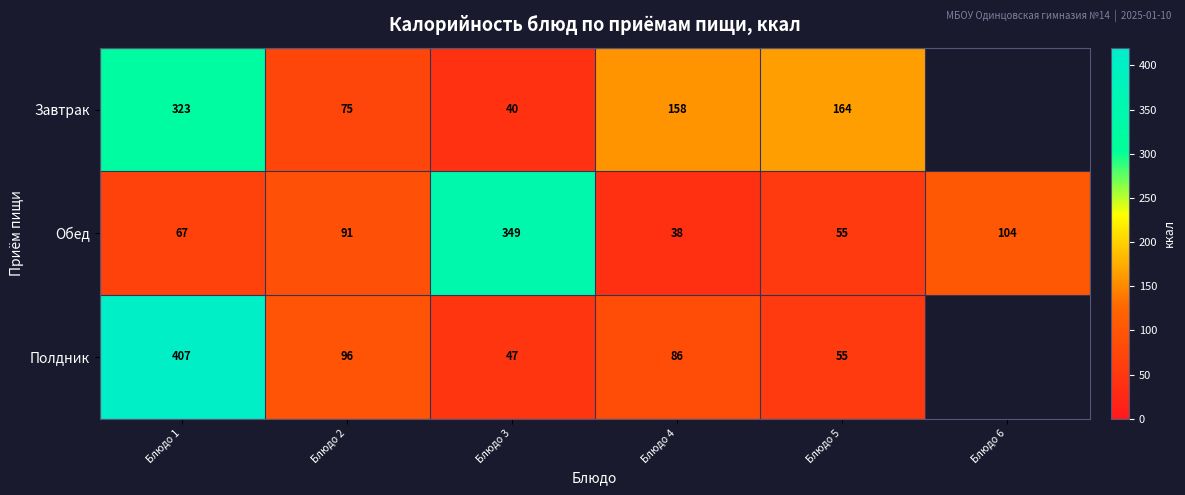

How many series are shown in this chart?

3